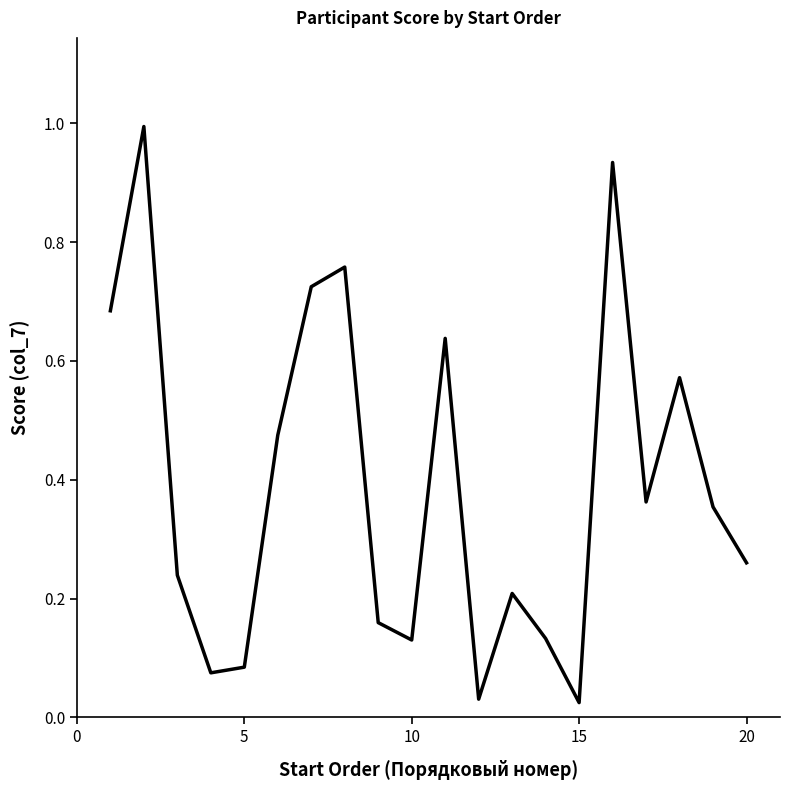

How many lines are shown in the chart?

1